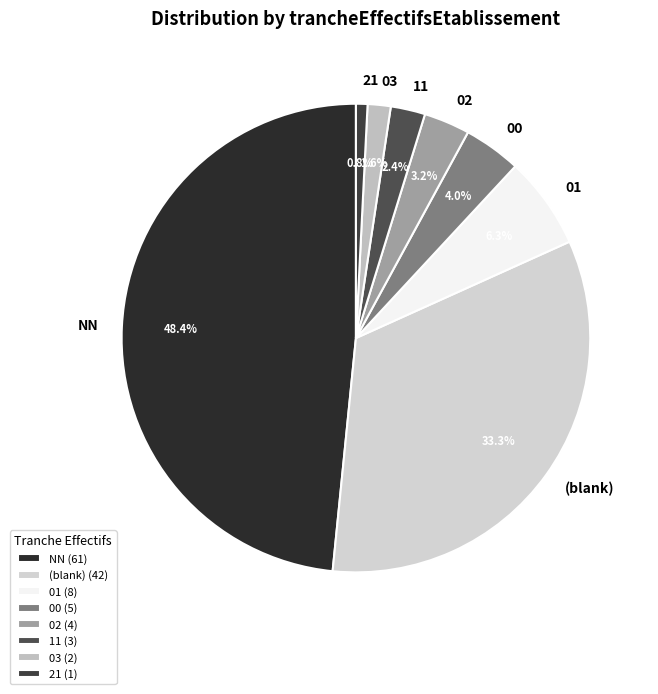

To the nearest percent, what is the difference between the 11 and 02 slice percentages?

1%